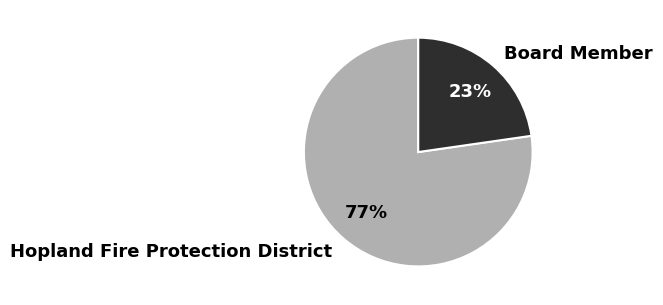

Combined, do Hopland Fire Protection District and Board Member account for over 50%?

Yes